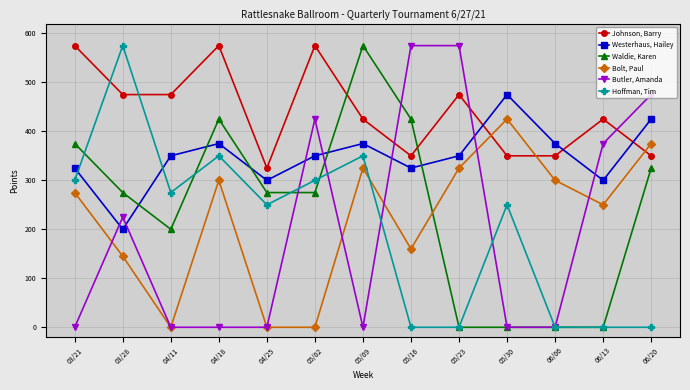

What is the lowest value of the Johnson, Barry series?

325